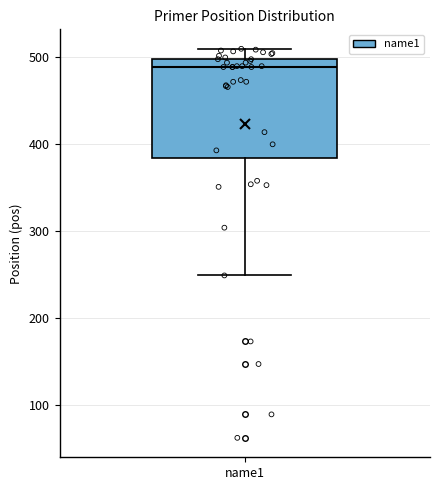

Read this box plot against the y-axis: the position of the median line, the range covered by the box, and the ends of both whiskers. The values are not printed on the chart, so give them approximately, as read against the axis.

median 490, box 380 to 500, whiskers 250 to 510